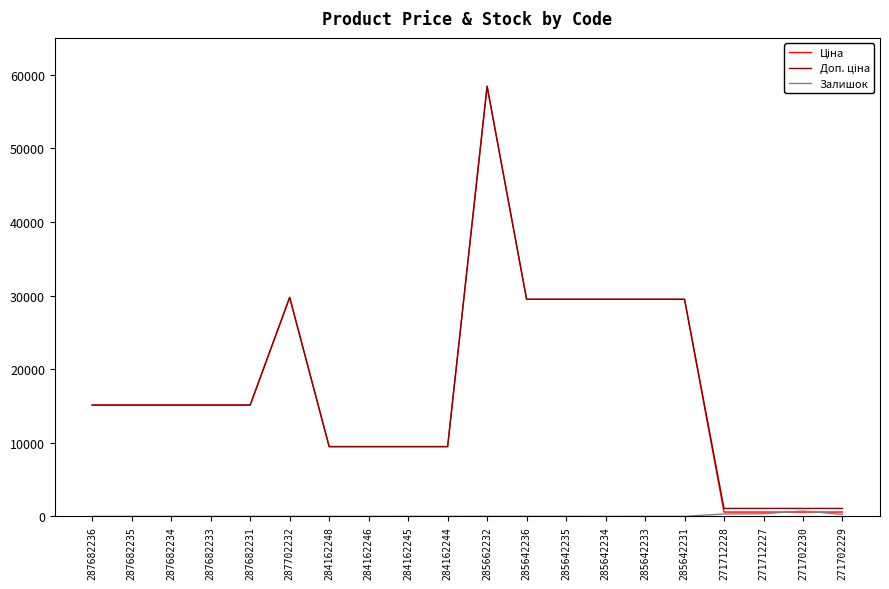

What is the total value across all series at 284162246?

18960.1